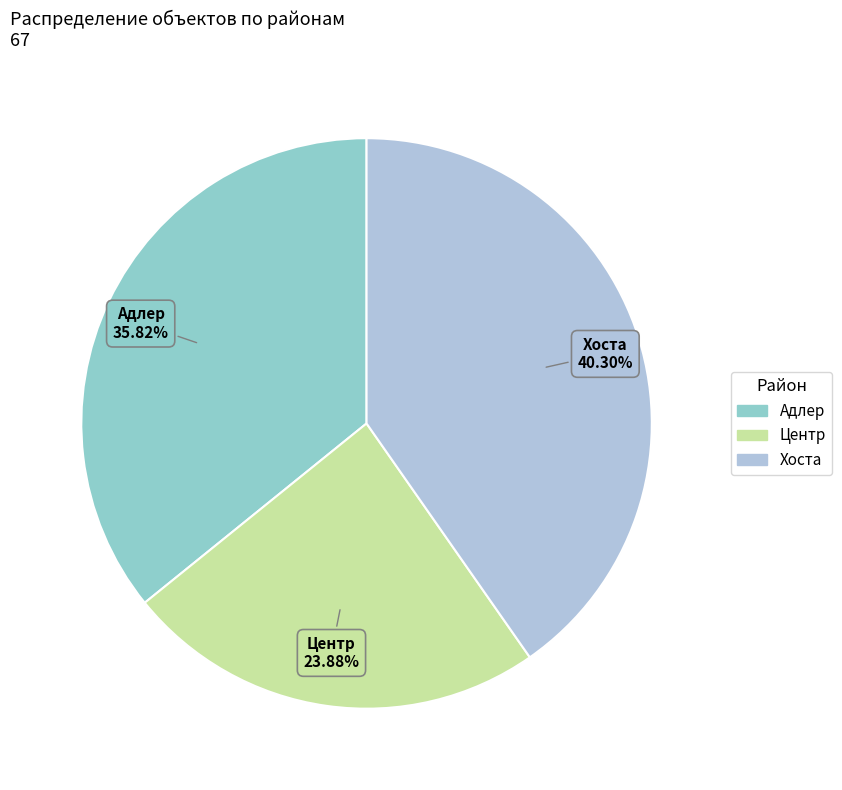

Approximately how many times larger is the value at Хоста compared to Адлер?

1.1